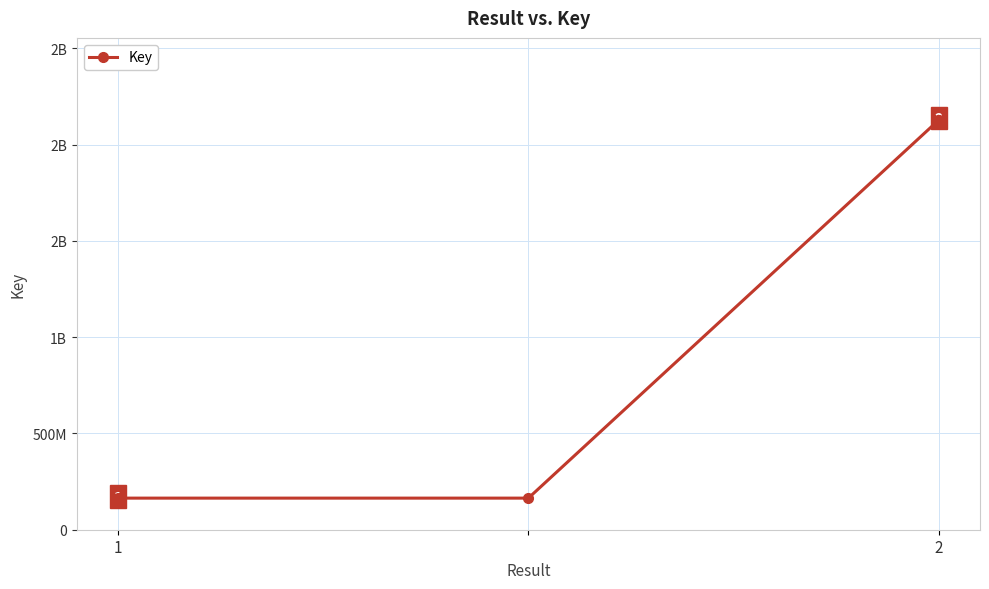

What is the value of the 1st point from the left?

164075820